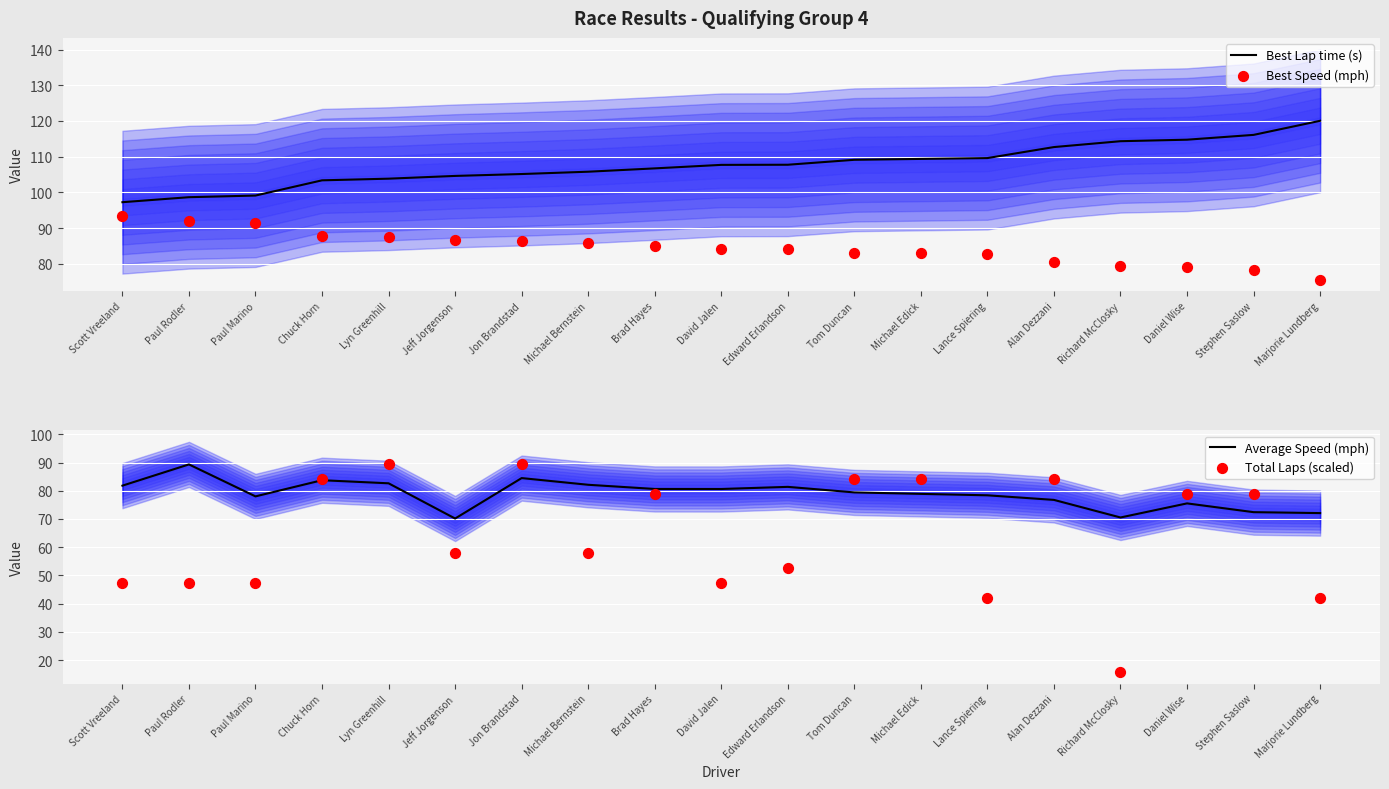

Which series has the widest spread of Y values?

Total Laps (scaled)